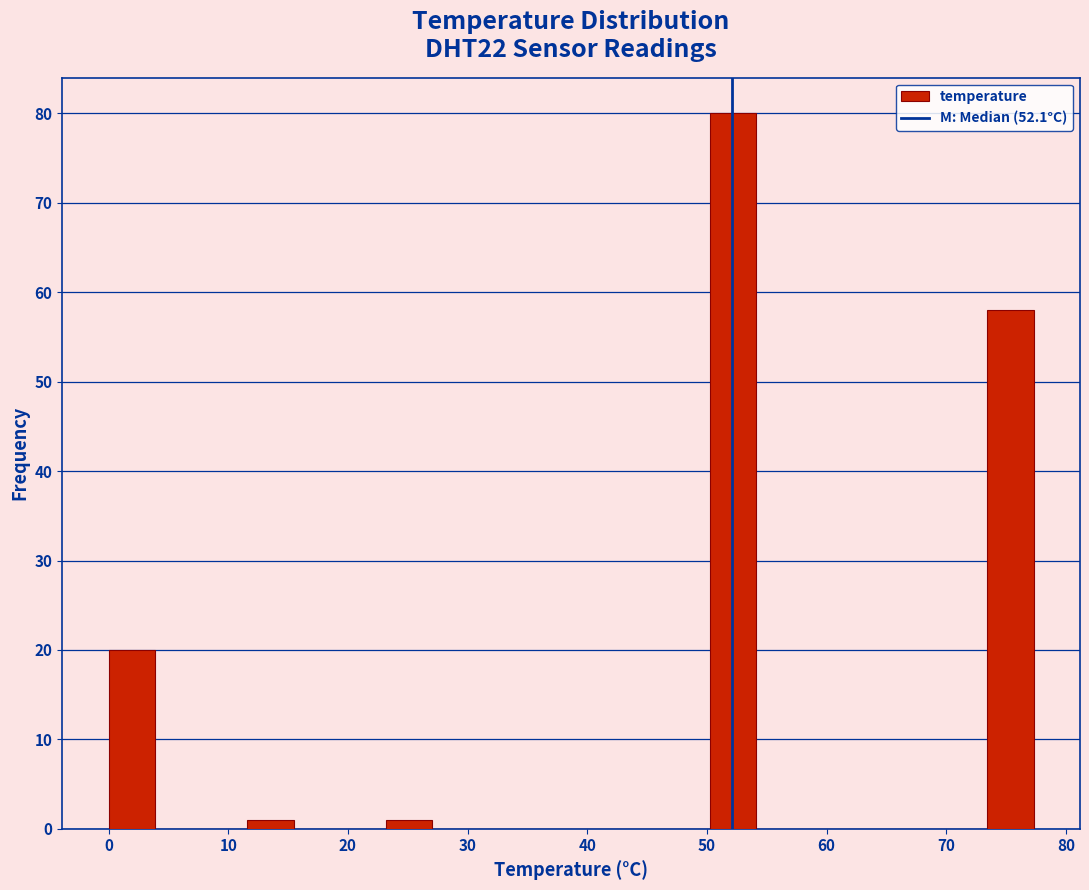

Around what value on the x-axis is the tallest bar? Give the approximate position of its centre, as read against the axis.

52